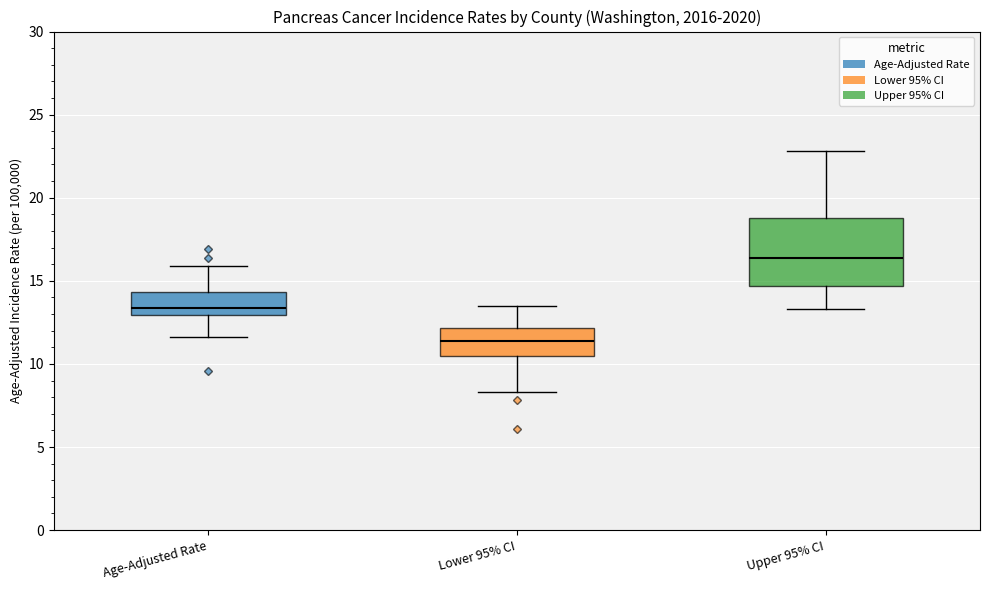

Comparing the boxes themselves (not the whiskers), which one is the tallest?

Upper 95% CI